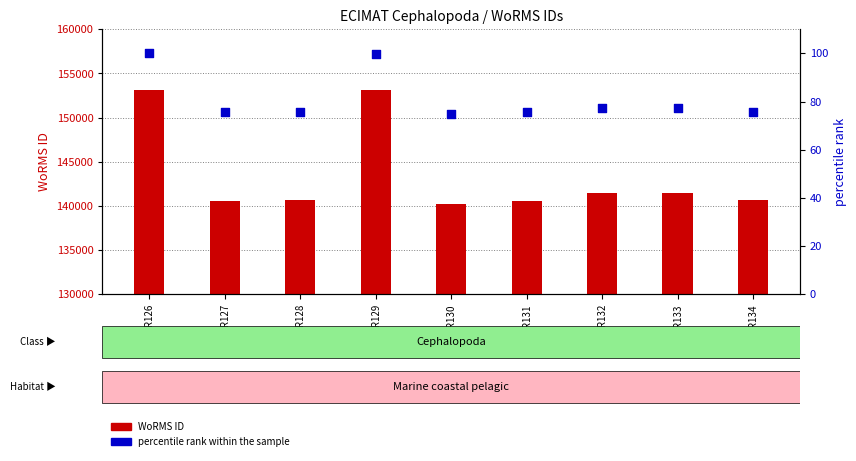

Which series has the largest total across all categories?

WoRMS ID